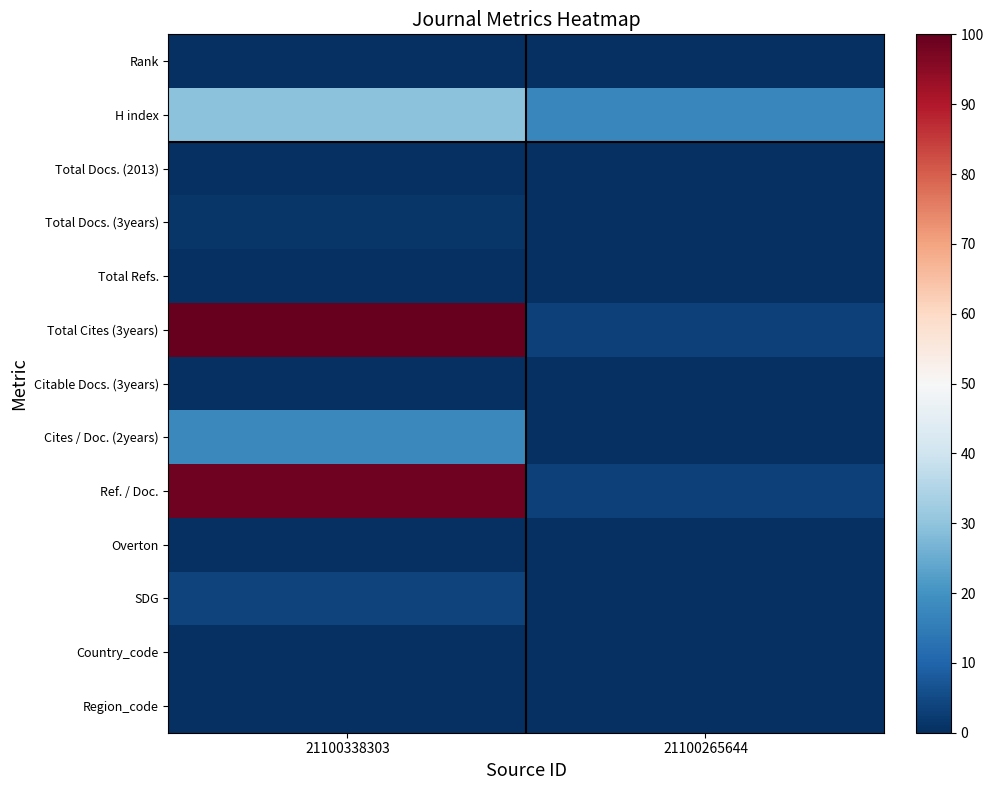

What is the spread (max minus min) of values at 21100338303?

100.0